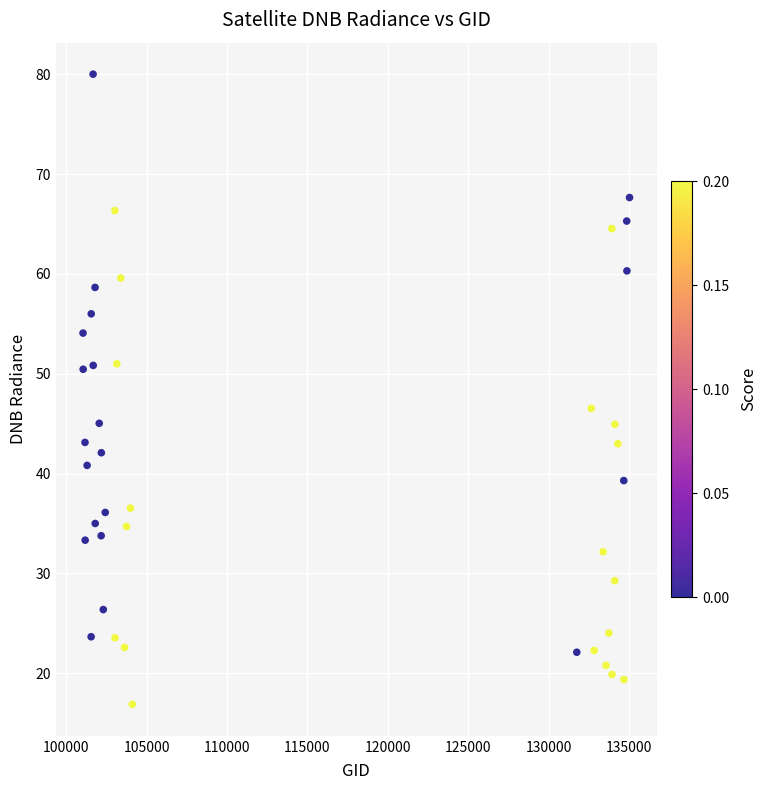

What Y value in the scatter plot is closest to 48?

46.5